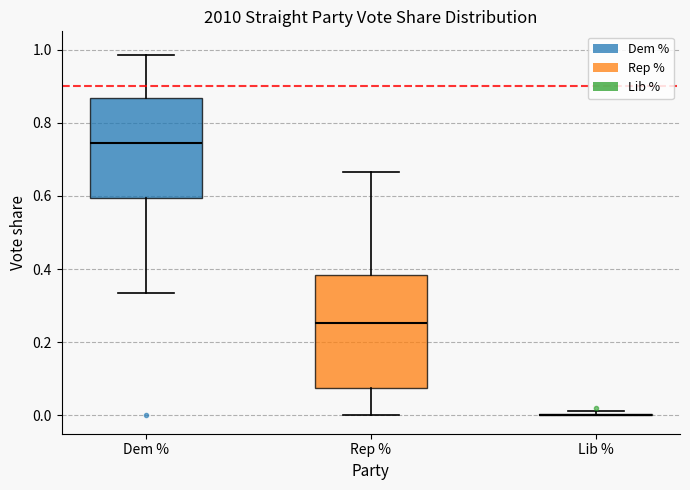

Where does the upper whisker of the box for Dem % end on the y-axis? The values are not printed on the chart, so give them approximately, as read against the axis.

0.98